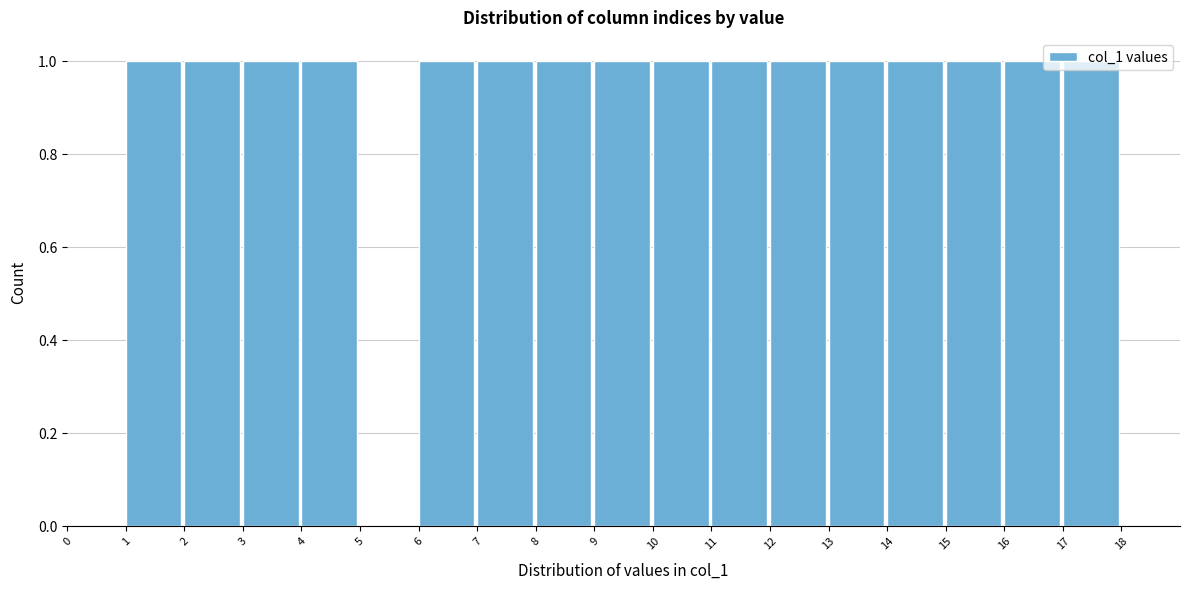

Reading left to right, list every bar in this chart as the range it spans on the x-axis followed by its height. The values are not printed on the chart, so give them approximately, as read against the axis.

0 to 1: 0
1 to 2: 1
2 to 3: 1
3 to 4: 1
4 to 5: 1
5 to 6: 0
6 to 7: 1
7 to 8: 1
8 to 9: 1
9 to 10: 1
10 to 11: 1
11 to 12: 1
12 to 13: 1
13 to 14: 1
14 to 15: 1
15 to 16: 1
16 to 17: 1
17 to 18: 1
18 to 19: 0